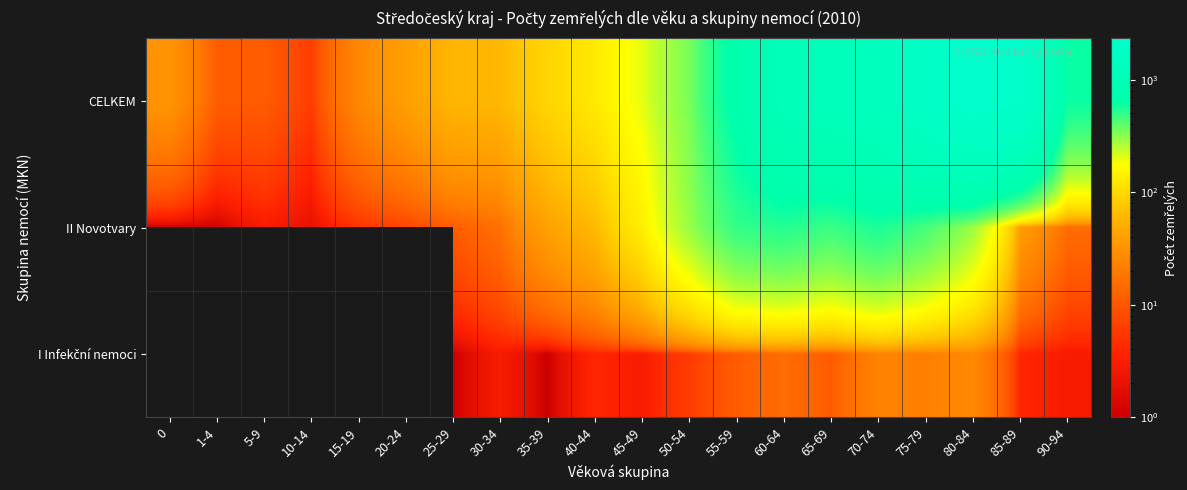

The II Novotvary series shows 12.0 at 20-24. True or false?

False